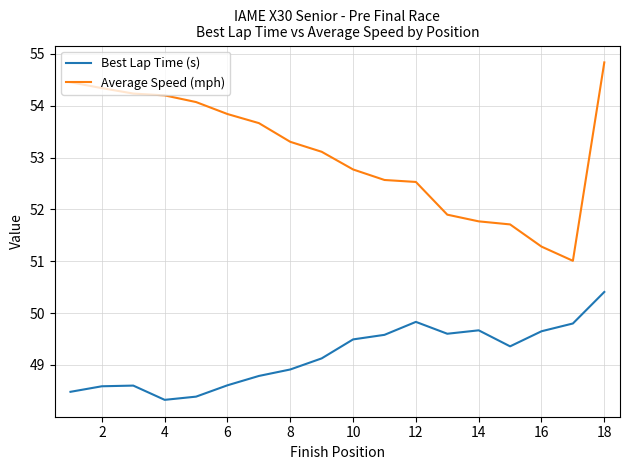

What is the sum of all Average Speed (mph) values?

955.6